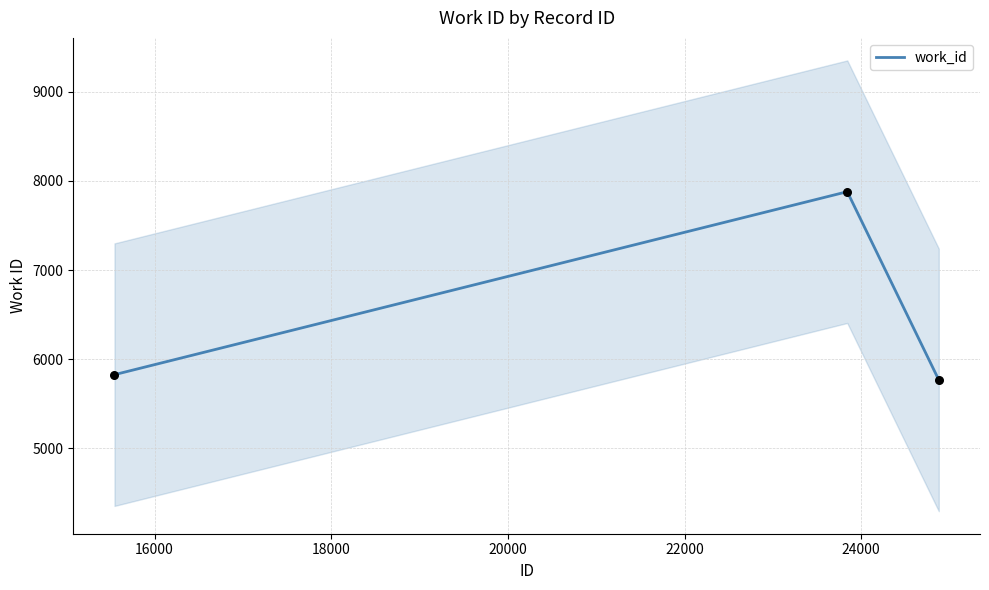

What is the minimum value for work_id?

5767